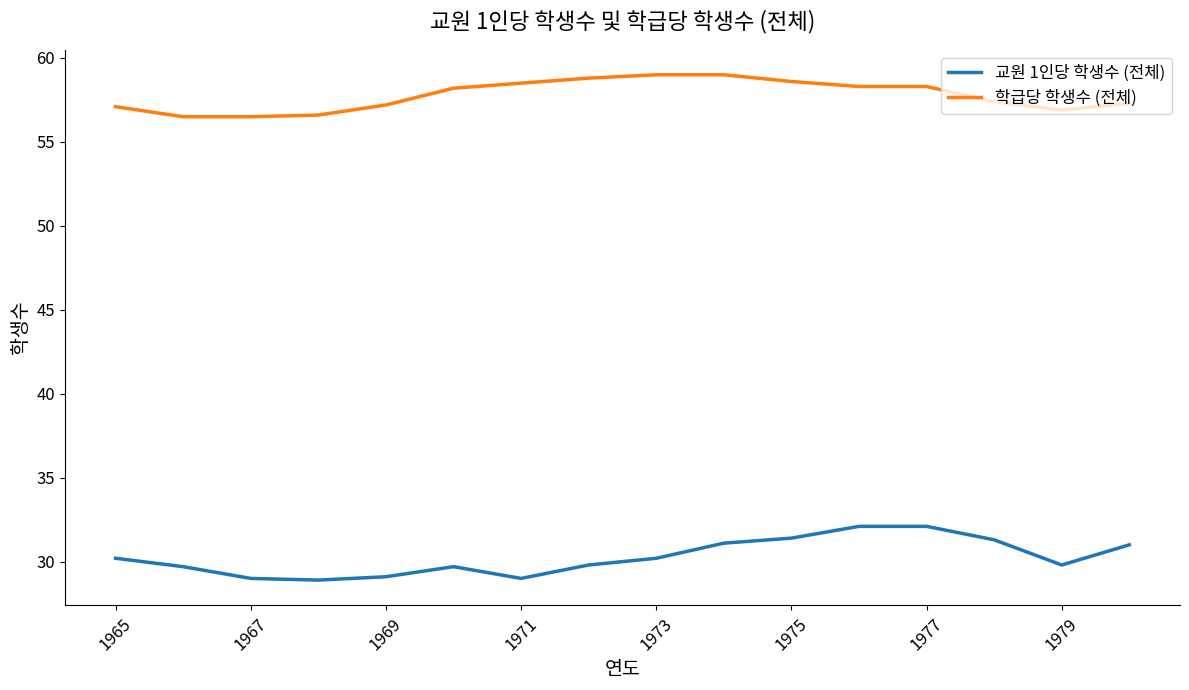

What is the maximum value for 교원 1인당 학생수 (전체)?

32.1